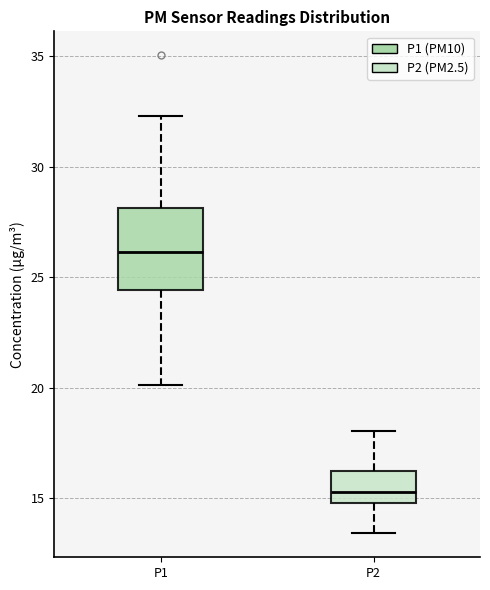

Where does the upper whisker of the box for P2 end on the y-axis? The values are not printed on the chart, so give them approximately, as read against the axis.

18.0